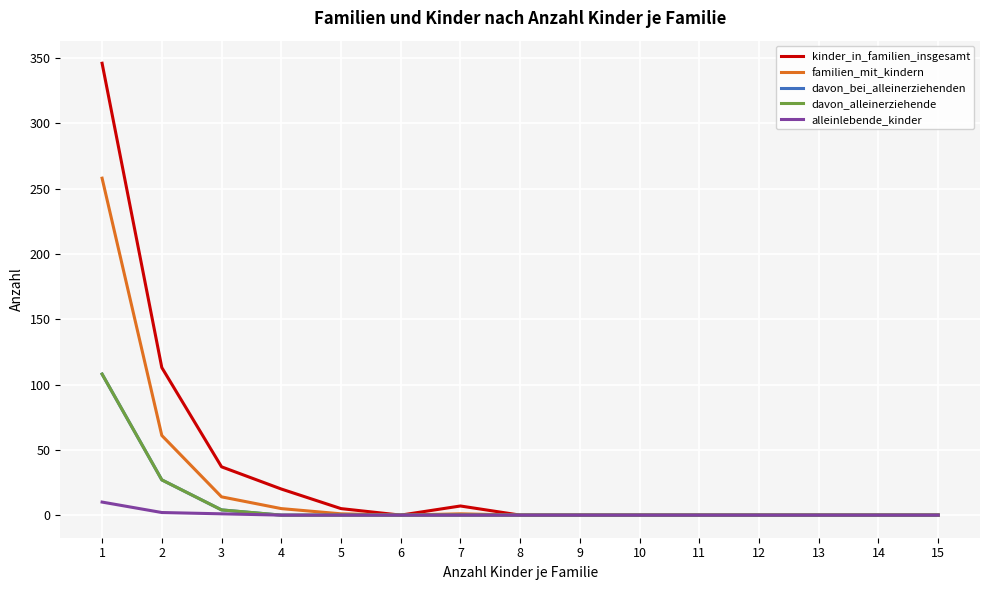

True or false: alleinlebende_kinder and familien_mit_kindern cross at least once.

False